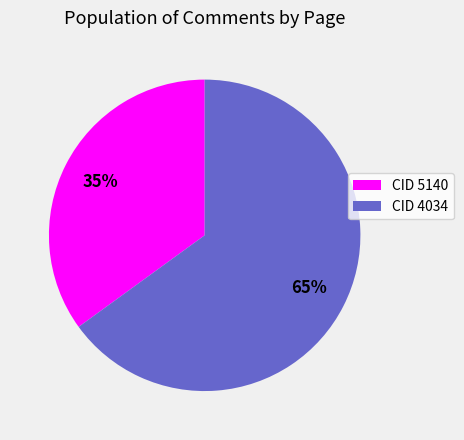

What percentage is the CID 5140 slice, to the nearest percent?

35%